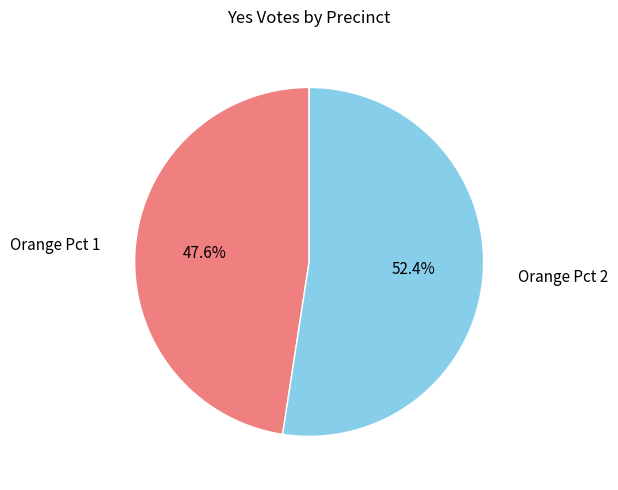

What is the largest slice in the pie chart?

Orange Pct 2